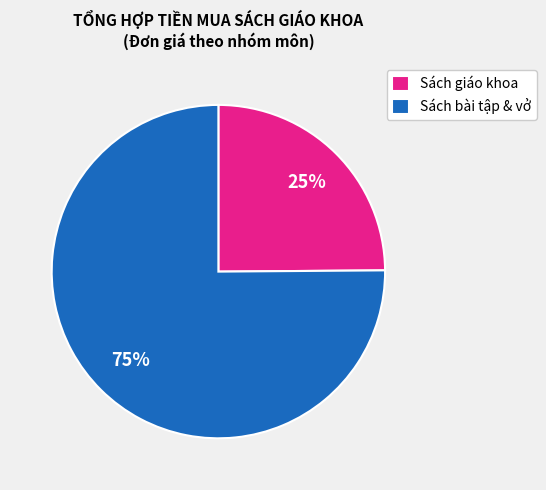

To the nearest percent, what is the average slice percentage?

50%